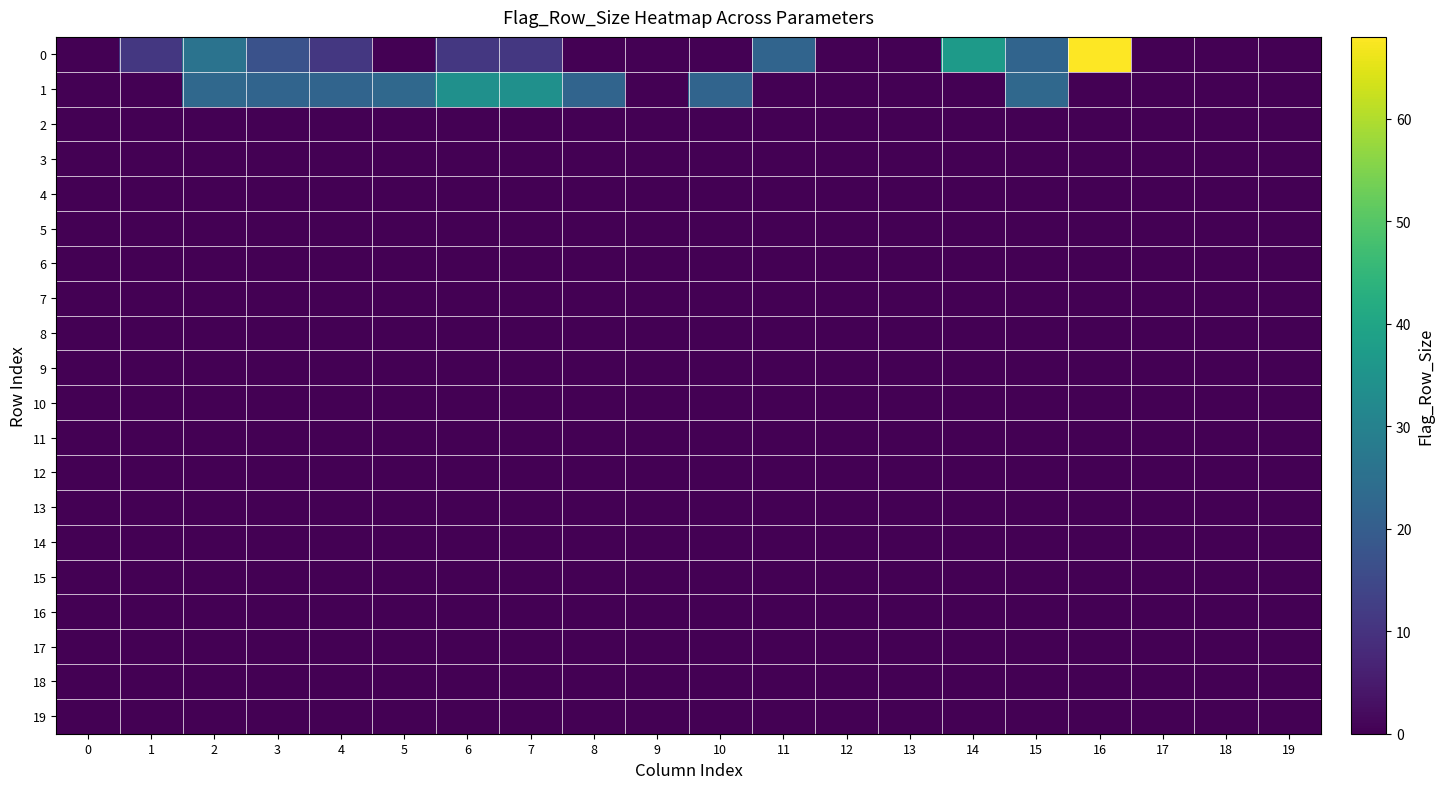

At which category is the sum across all series the highest?

16